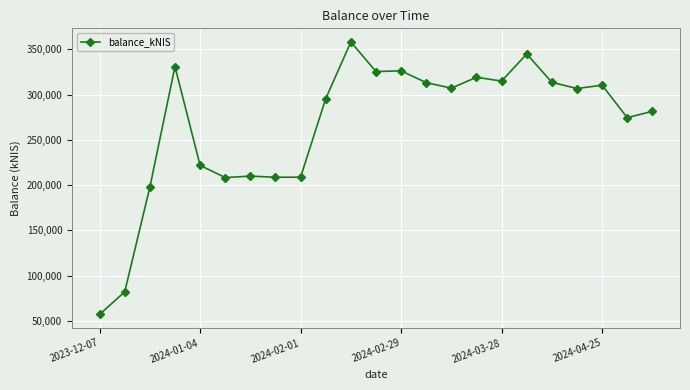

What is the average value?

265901.7